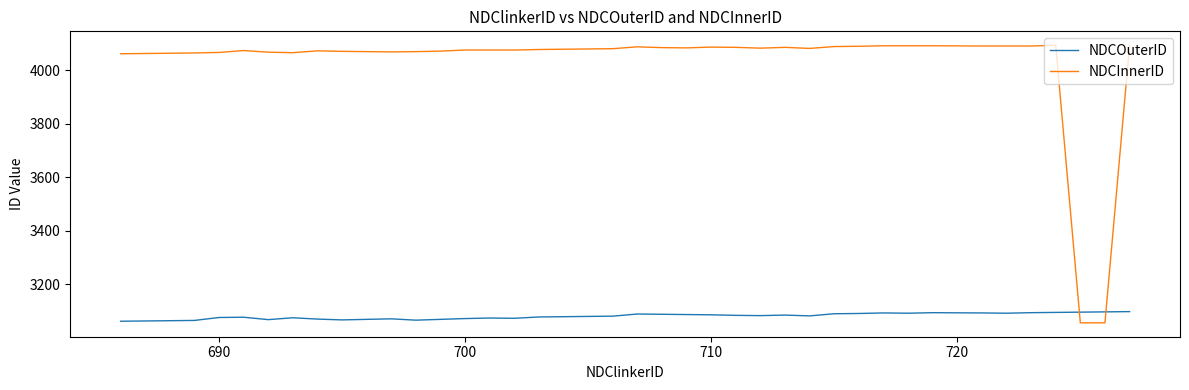

Which series has the largest total across all categories?

NDCInnerID